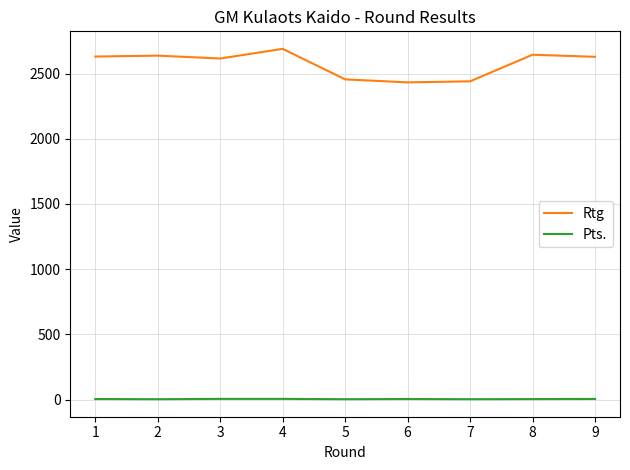

The value of Rtg at 3 is 583.0. True or false?

False